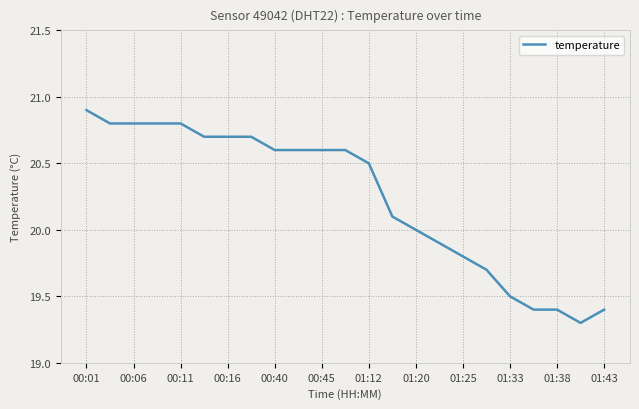

What is the smallest value displayed?

19.3